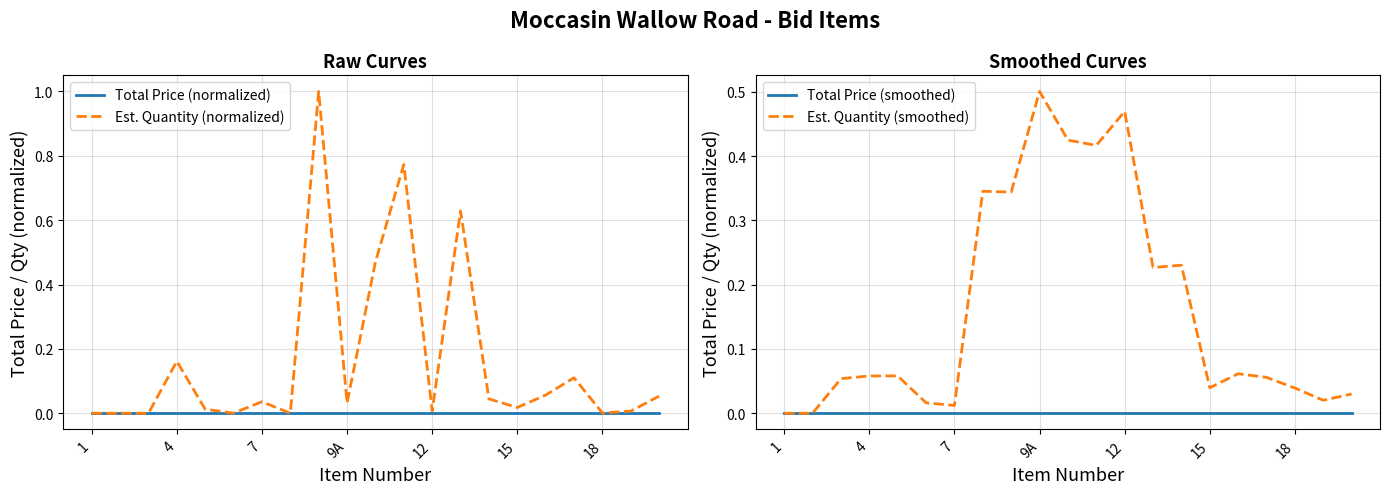

Which series changed the most between 11 and 17?

Est. Quantity (normalized)